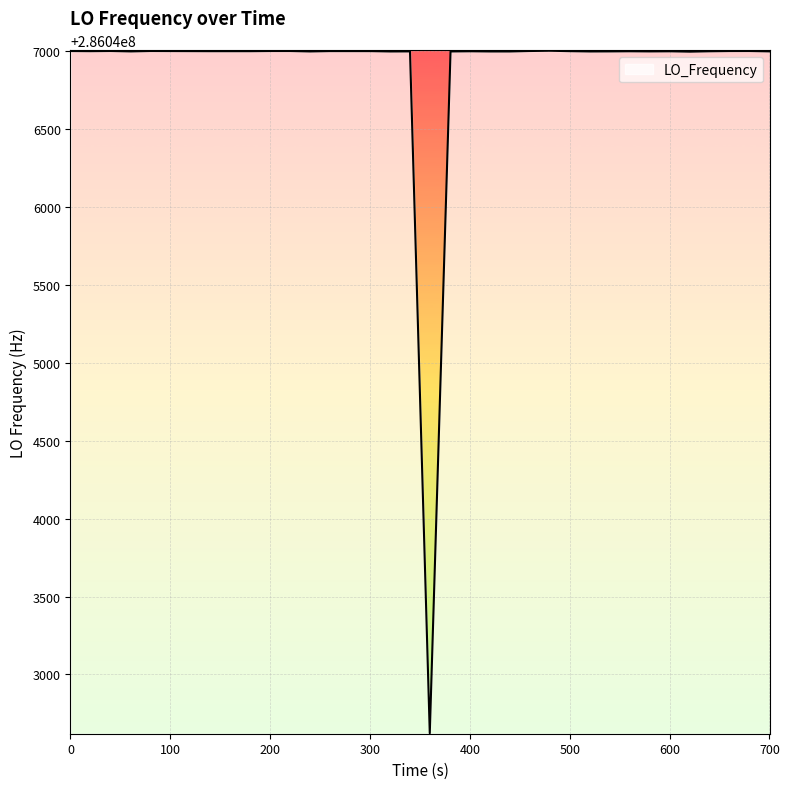

Does the chart have visible grid lines?

Yes